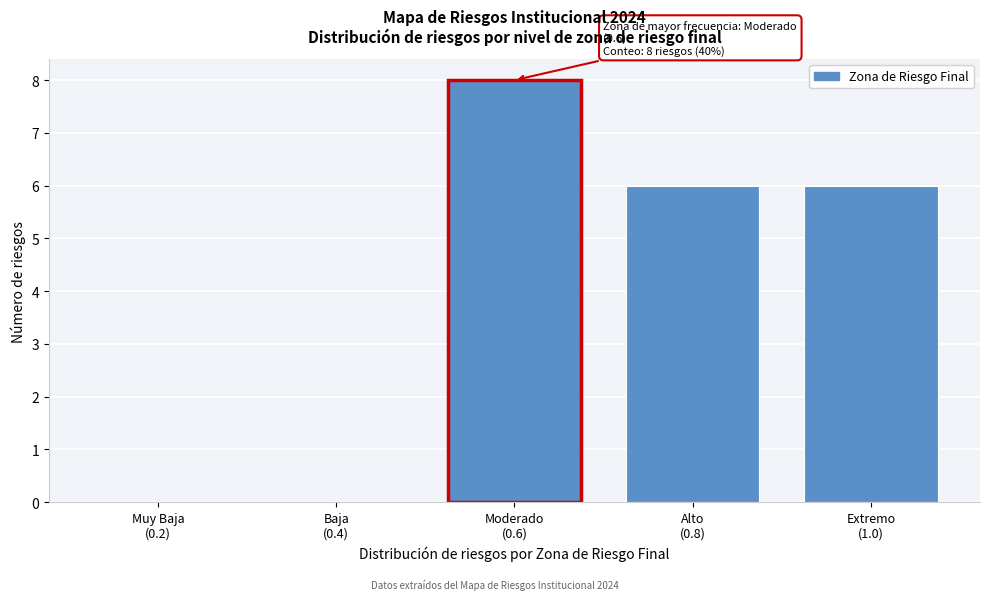

What is the sum of all values?

20